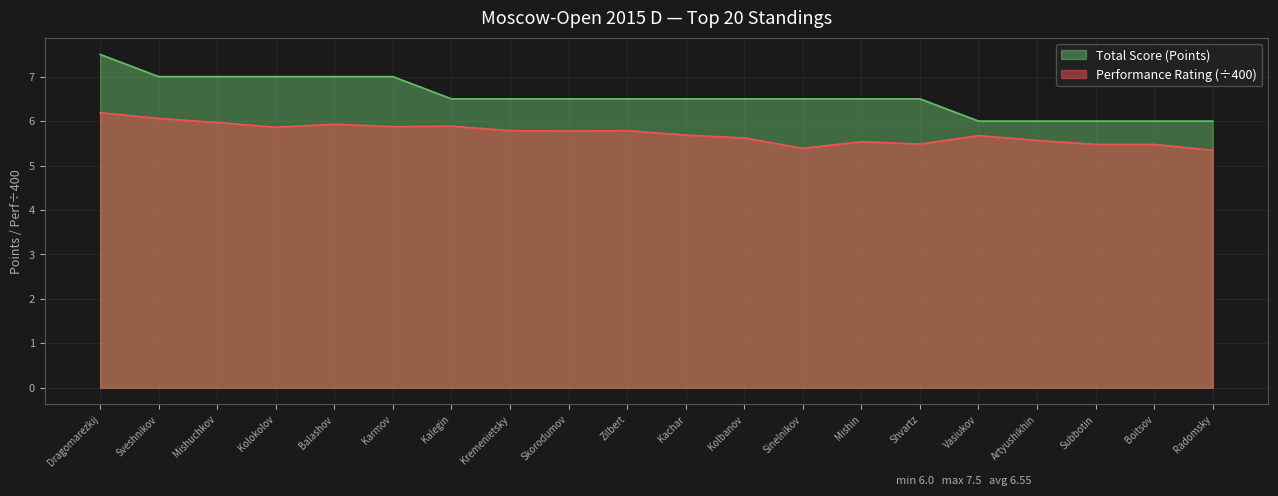

The Performance Rating (÷400) series shows 5.5 at Subbotin. True or false?

True